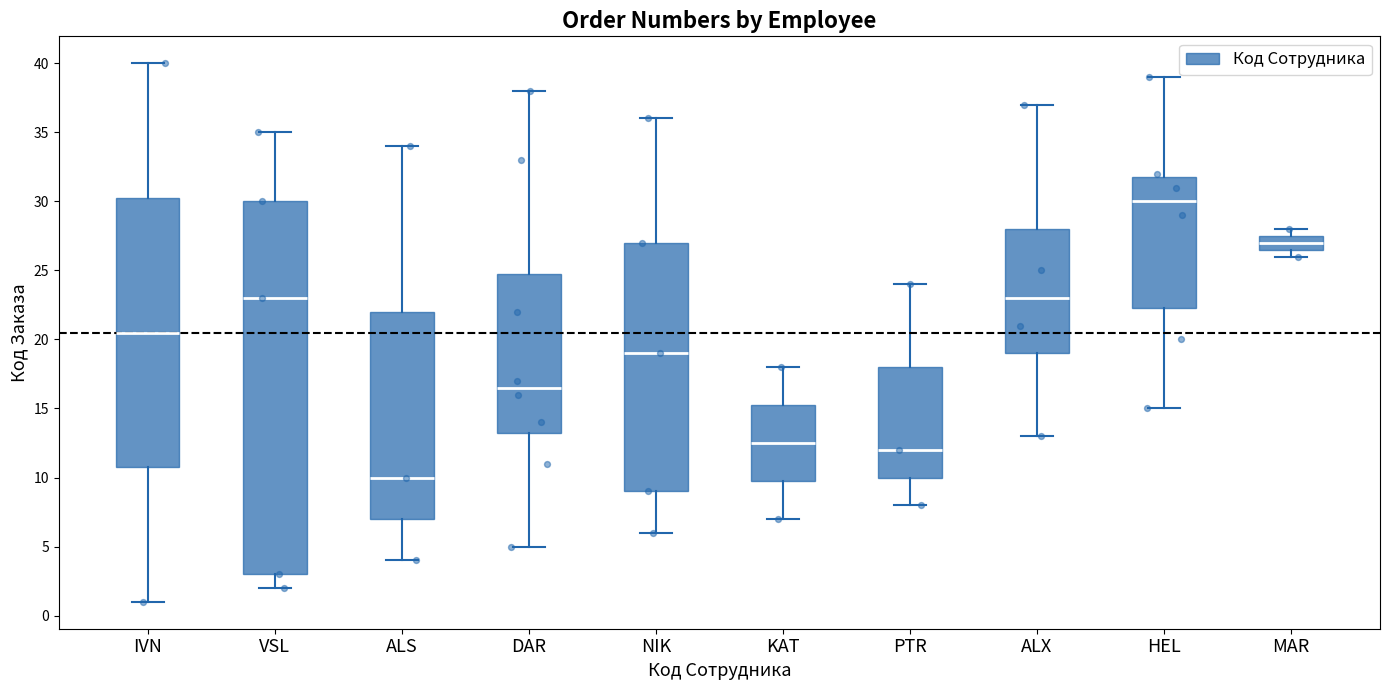

Where does the median line of the box for ALS sit on the y-axis? The values are not printed on the chart, so give them approximately, as read against the axis.

10.0